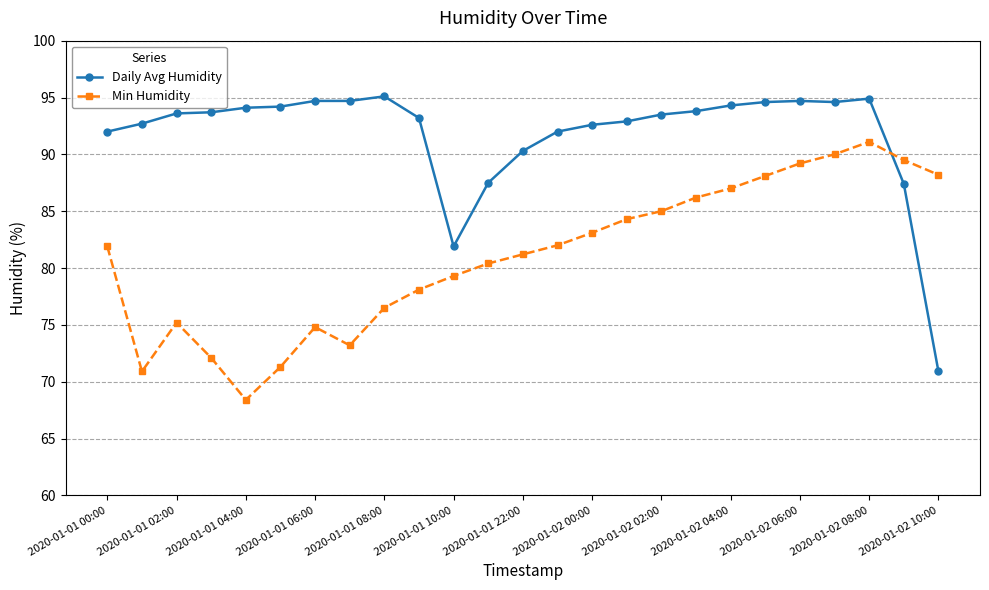

Rank the series by their maximum value, from highest to lowest.

Daily Avg Humidity, Min Humidity